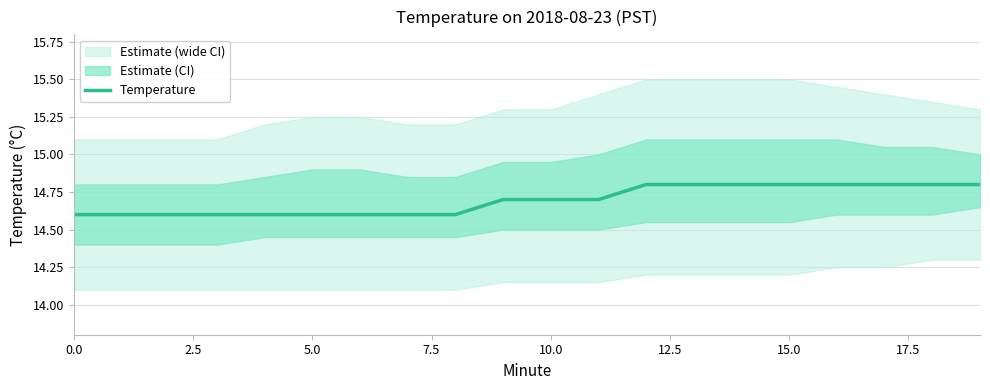

Does the chart display data point markers on the line(s)?

No